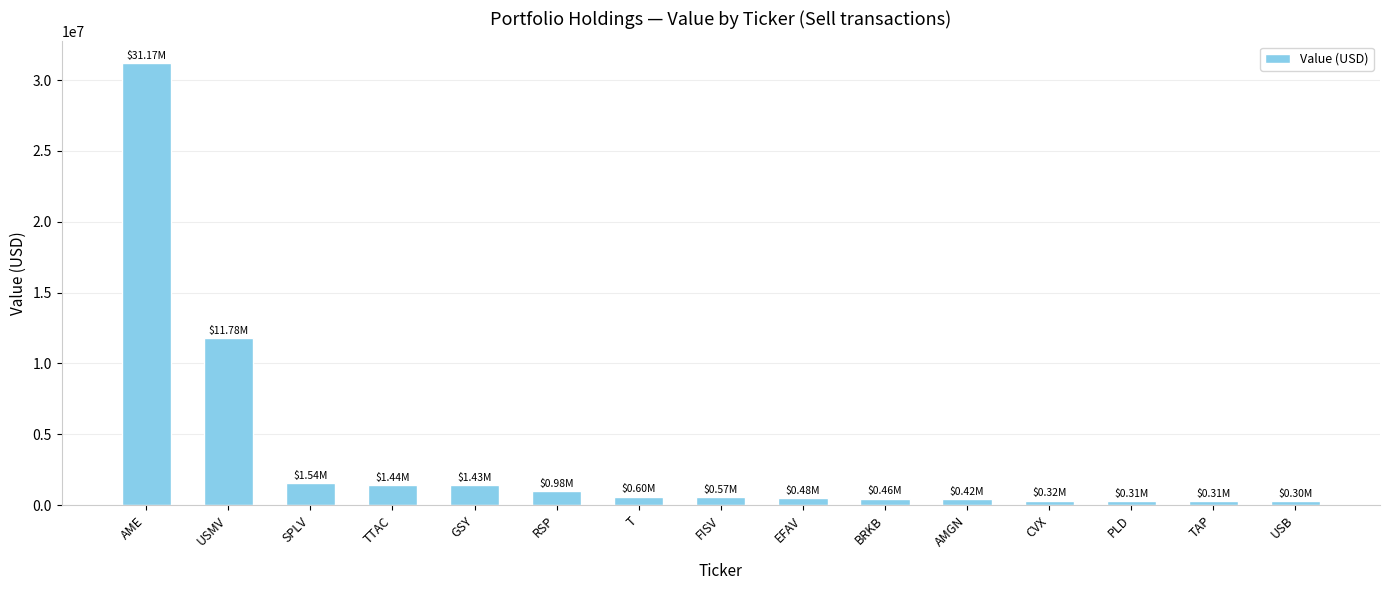

What is the difference between the second highest and second lowest values?

11470000